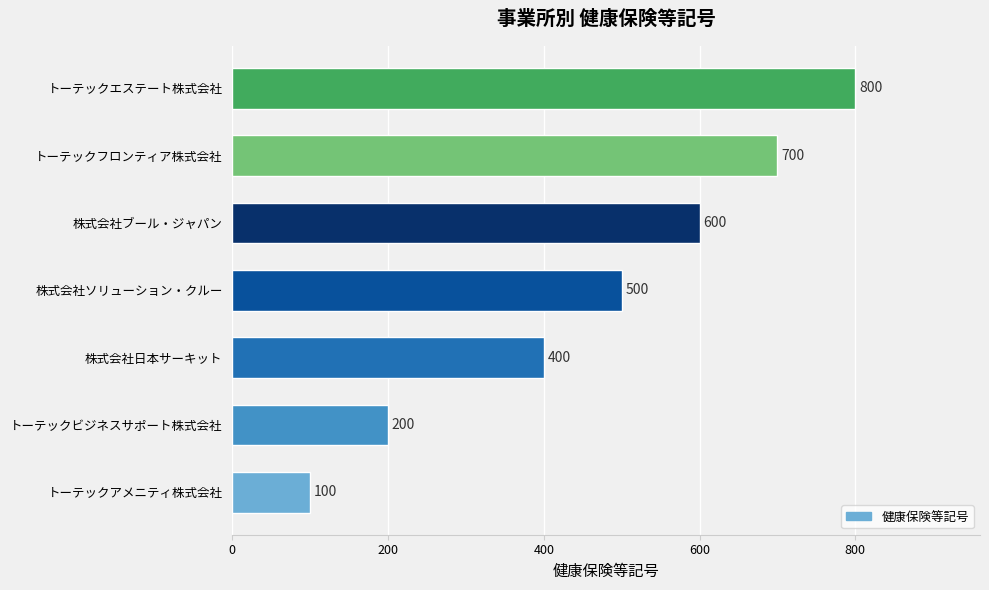

Which has a higher value, トーテックビジネスサポート株式会社 or 株式会社ブール・ジャパン?

株式会社ブール・ジャパン